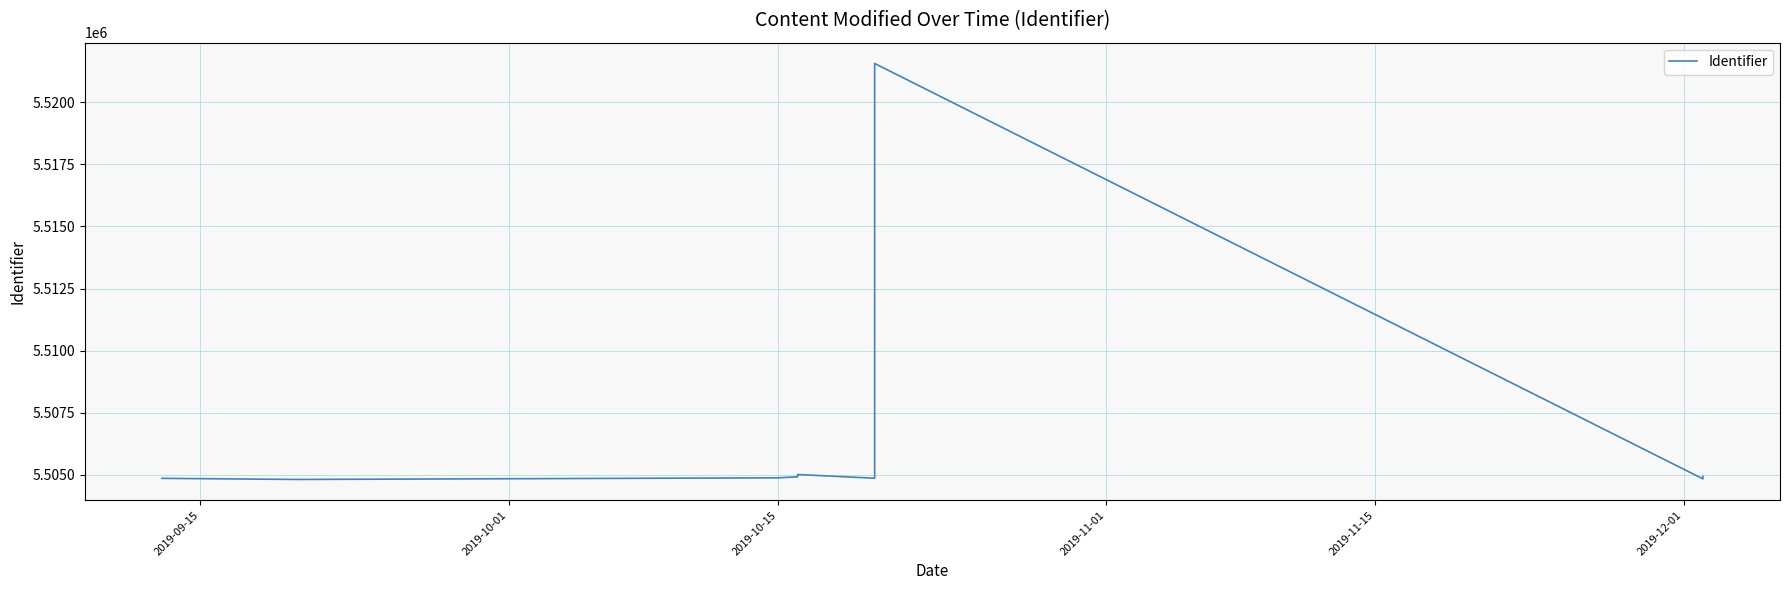

What is the maximum value shown in the chart?

5521568